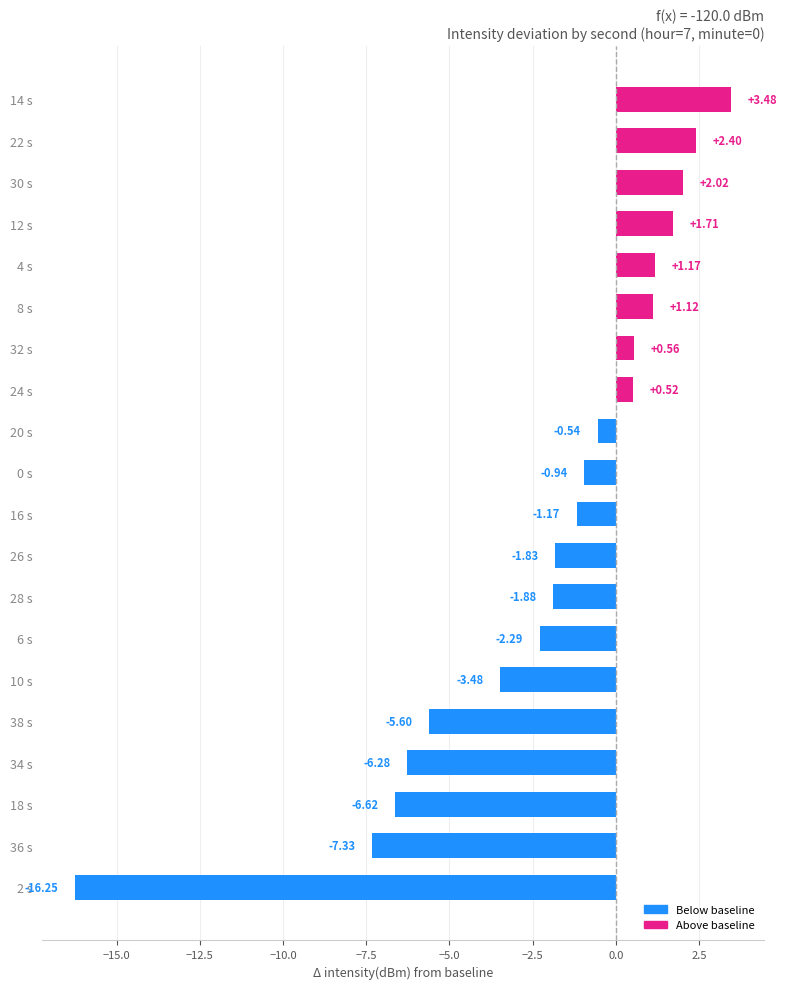

What is the sum of all values?

-41.2